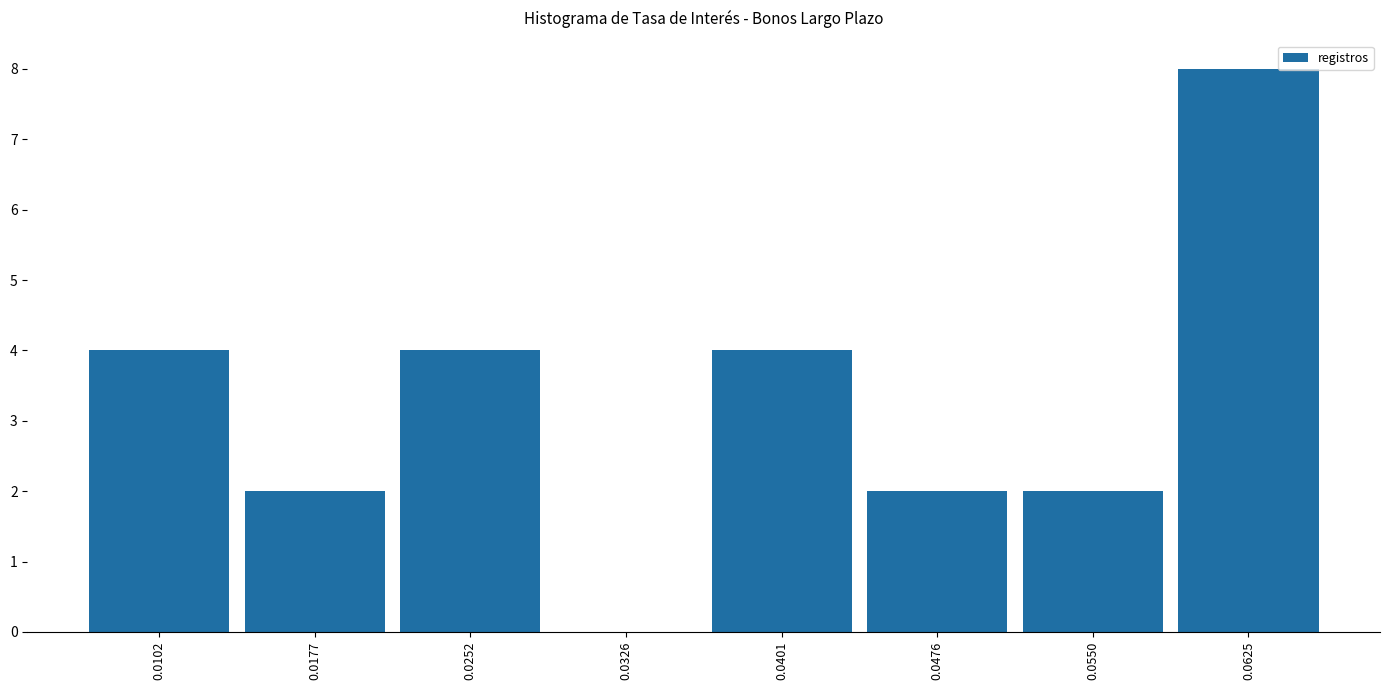

Reading left to right, list every bar in this chart as the range it spans on the x-axis followed by its height. Neither the bar edges nor the heights are printed on the chart, so give them approximately, as read against the axes.

0.007 to 0.014: 4
0.014 to 0.021: 2
0.021 to 0.029: 4
0.029 to 0.036: 0
0.036 to 0.044: 4
0.044 to 0.051: 2
0.051 to 0.059: 2
0.059 to 0.066: 8